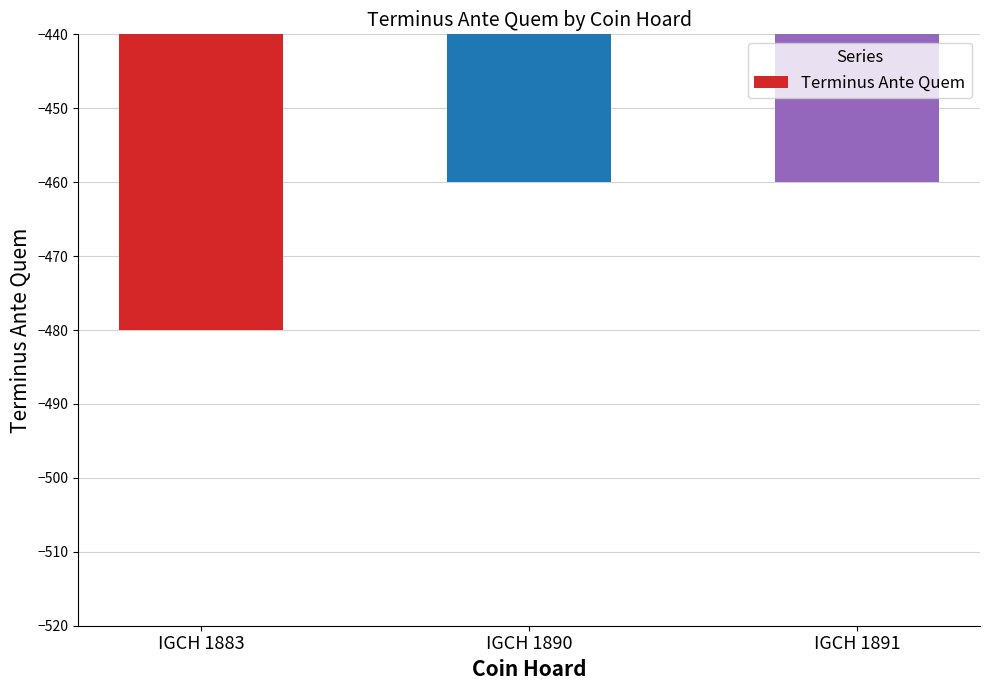

What is the value of the 1st bar from the left?

-480